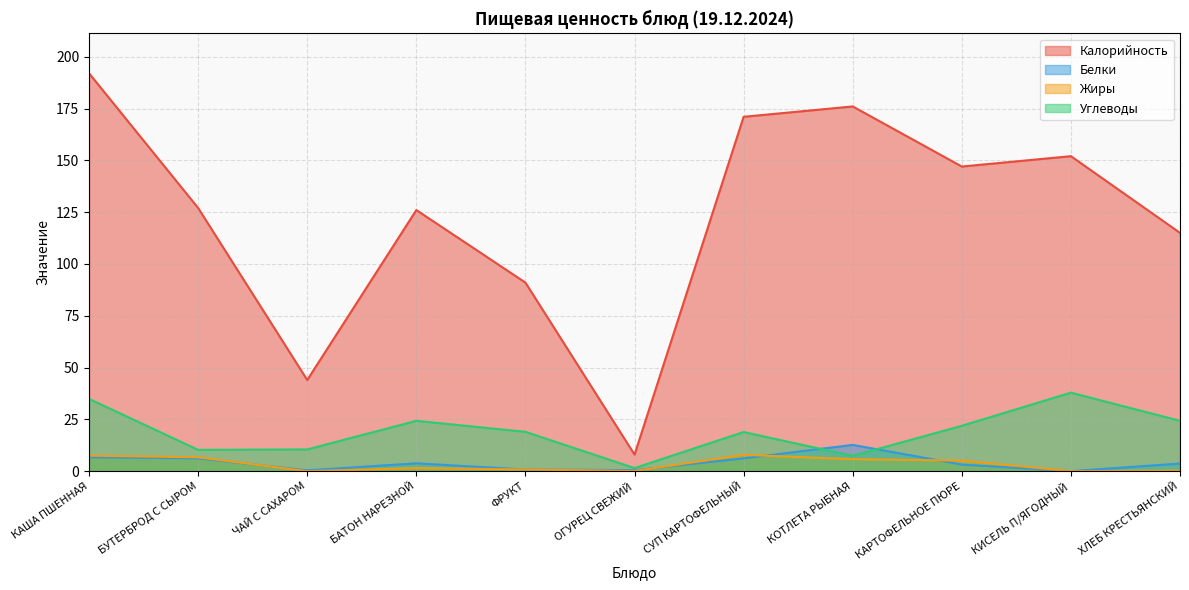

What is the difference between the maximum and second lowest values in the Калорийность series?

148.0